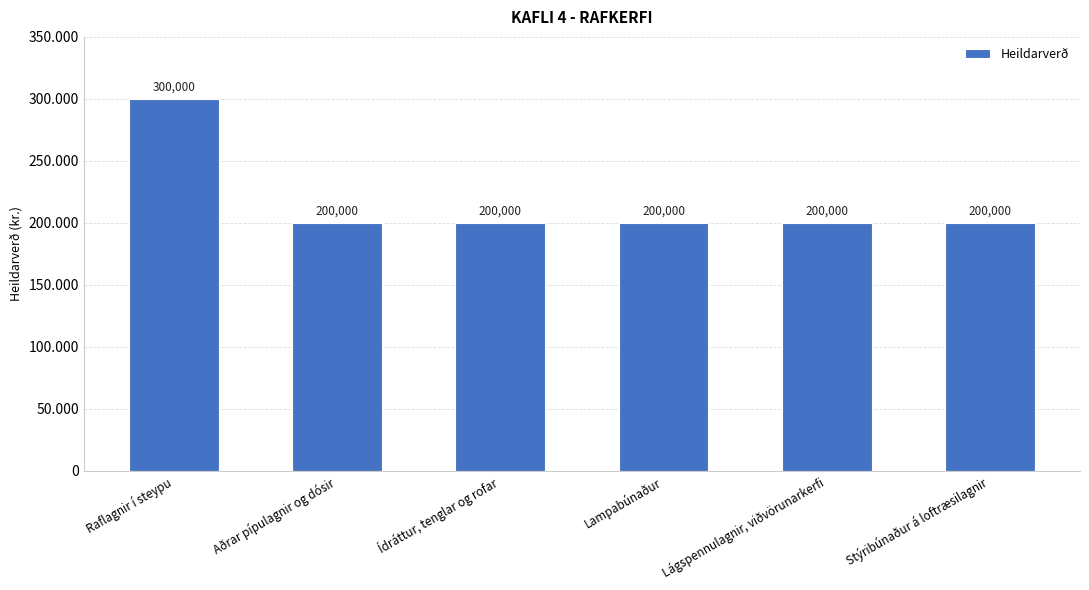

Reading left to right, what are all the values shown in this chart?

300000	200000	200000	200000	200000	200000